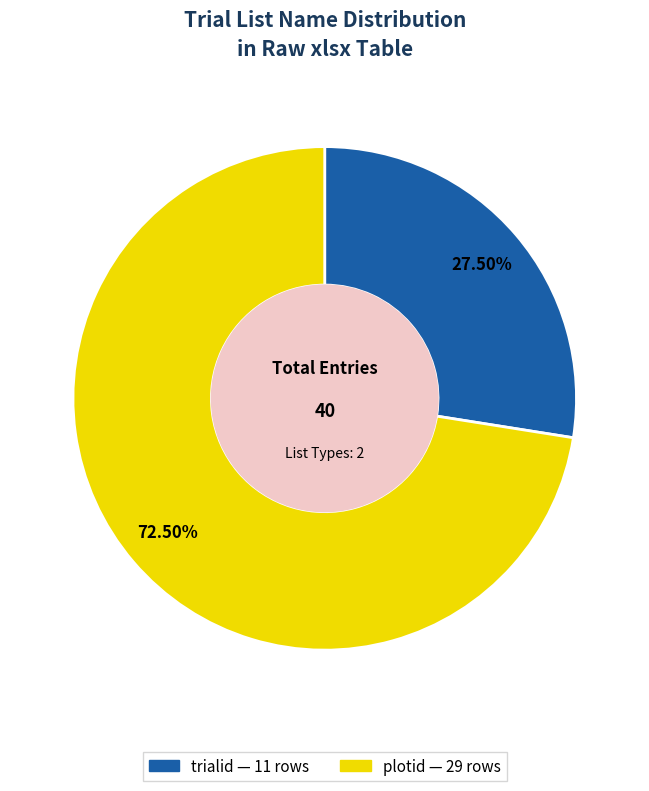

Is there a majority slice in this chart?

Yes